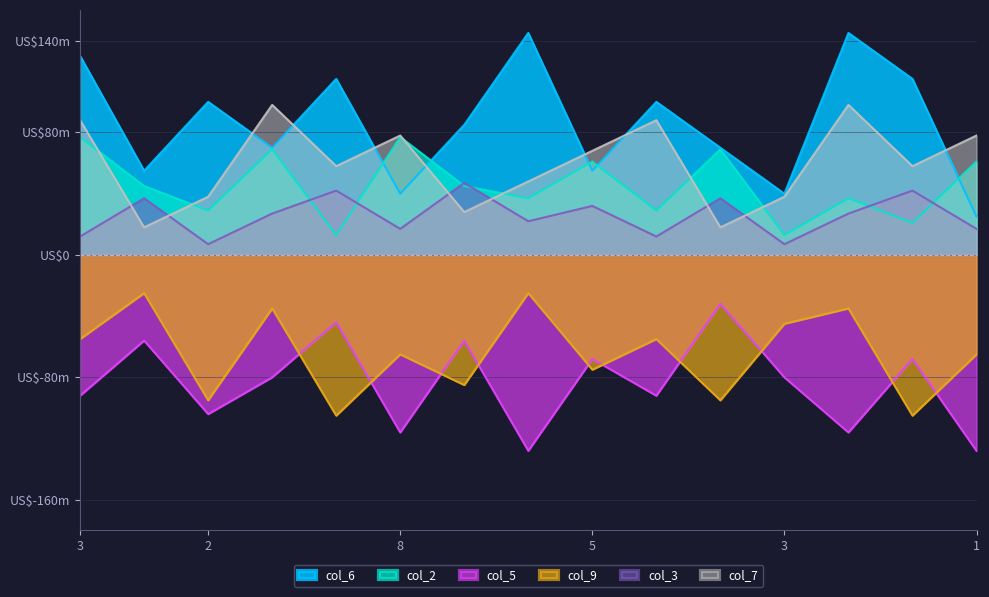

Between which two adjacent categories do col_2 and col_6 first intersect?

1 and 8